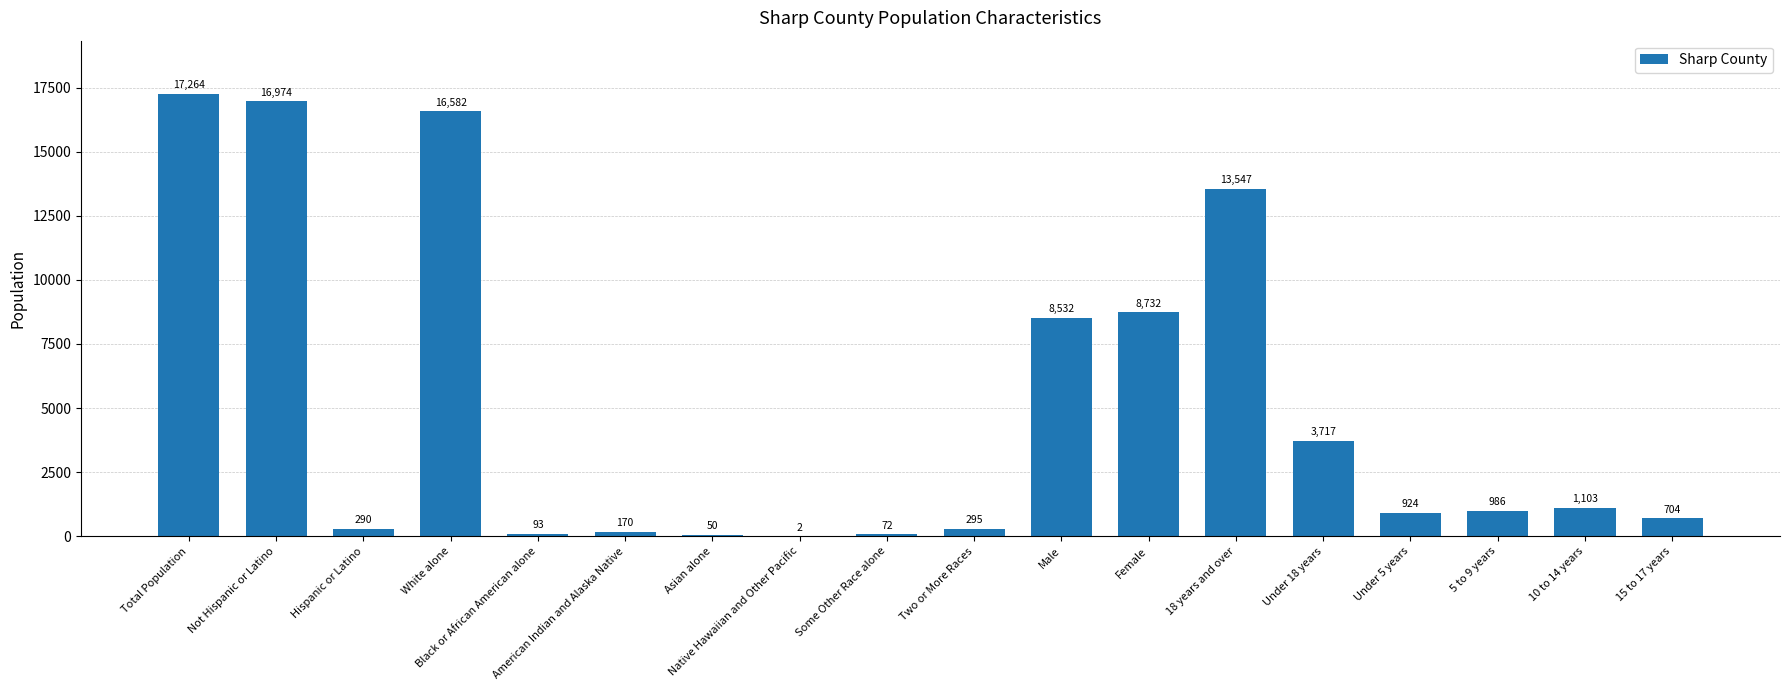

What is the sum of all values?

90037